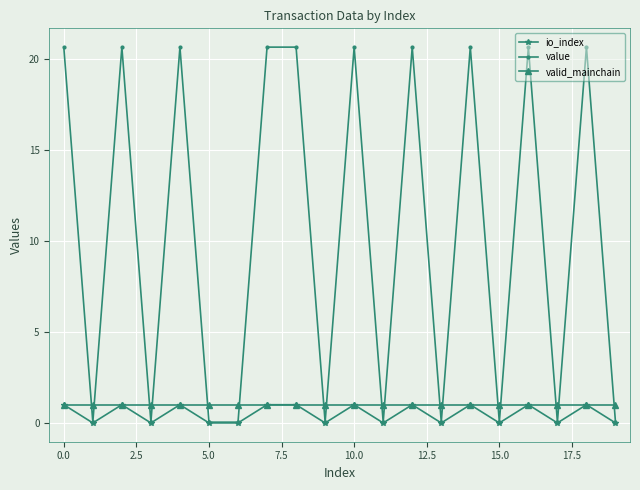

Which series has the widest spread of values?

value